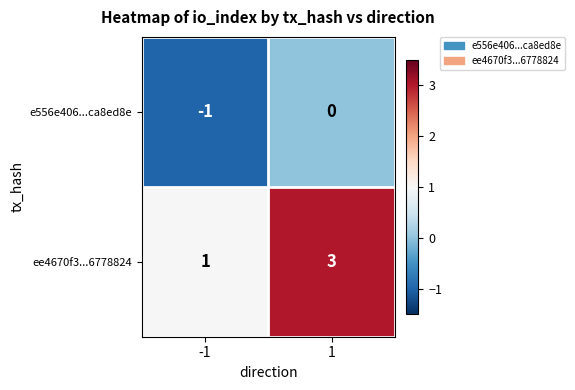

What is the highest value of the ee4670f3...6778824 series?

3